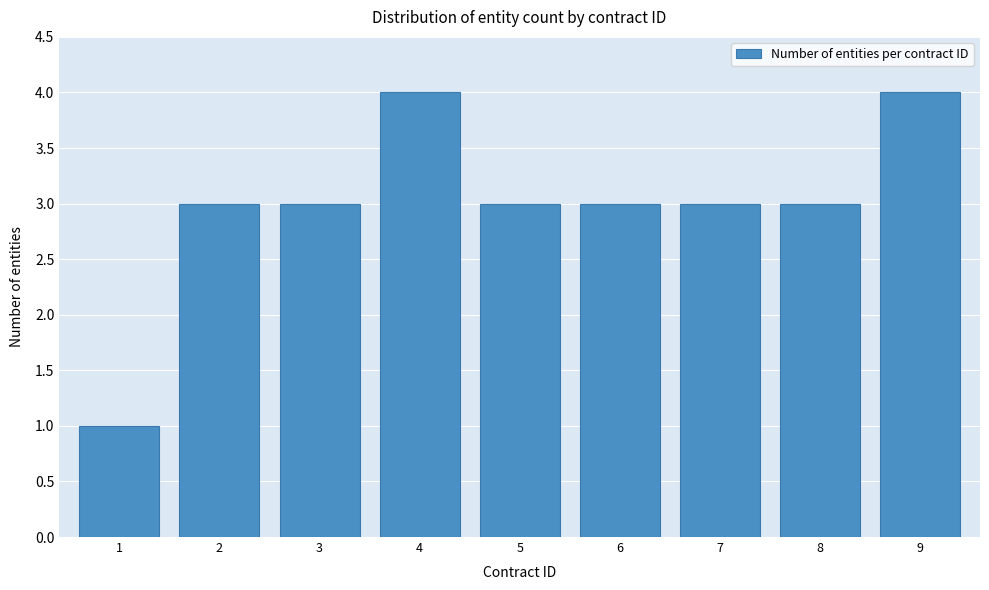

Reading left to right, list all the values displayed in this chart.

1	3	3	4	3	3	3	3	4